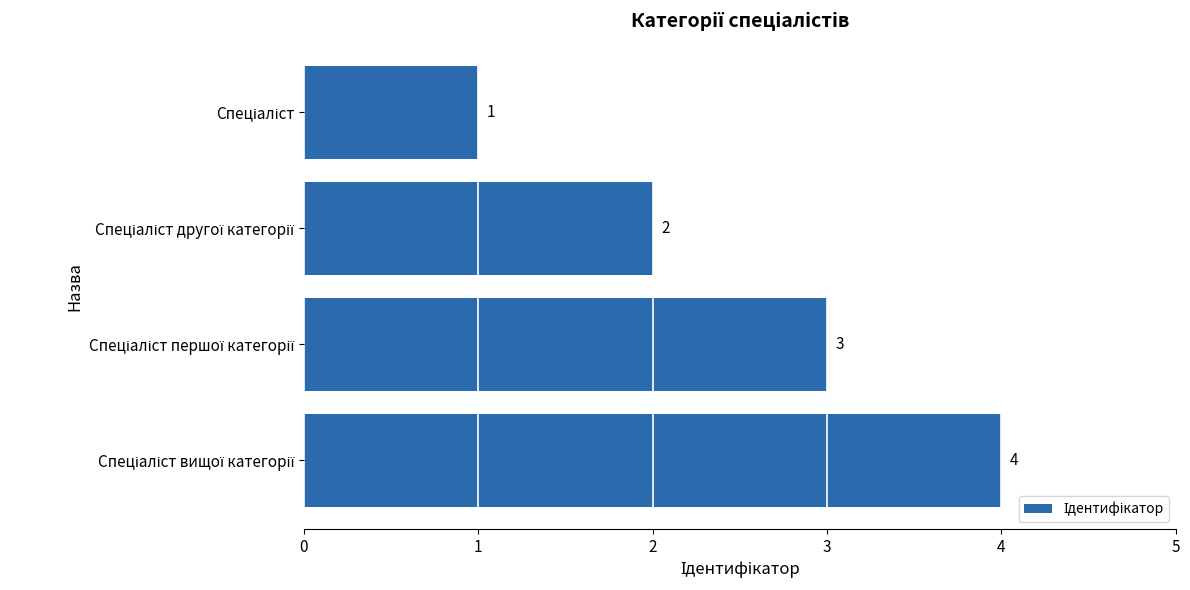

How many distinct data groups are displayed?

1